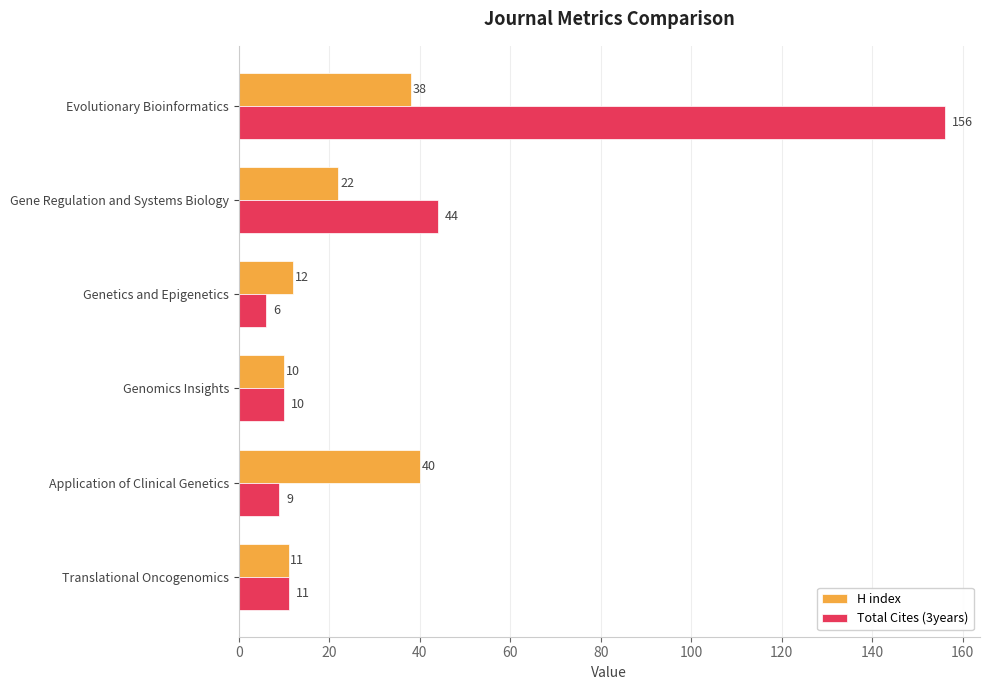

Which series has the largest range (max minus min)?

Total Cites (3years)